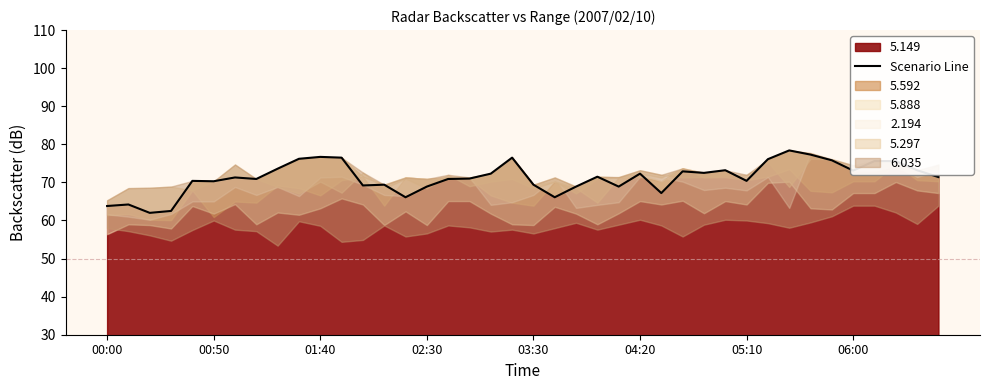

At which category does the data reach its first local peak?

00:50